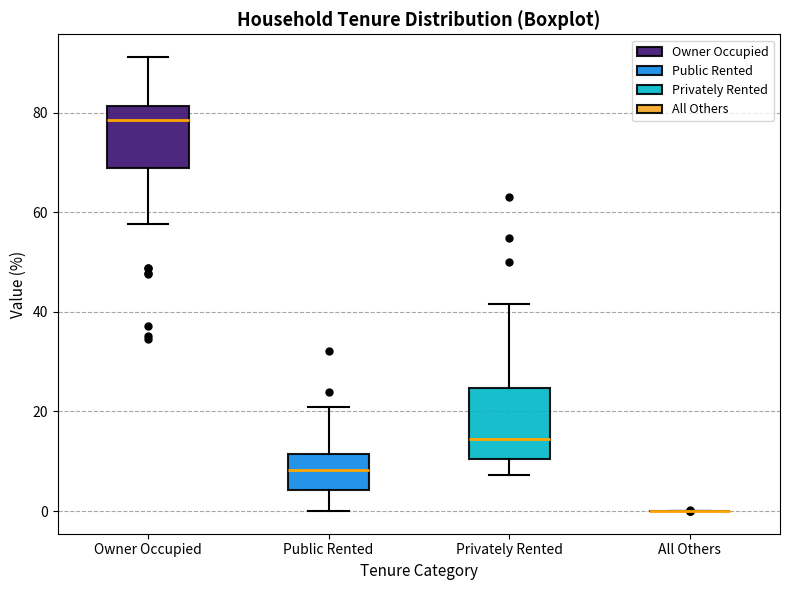

Reading left to right, read every box against the y-axis: the position of its median line, the range the box covers, and the ends of its whiskers. The values are not printed on the chart, so give them approximately, as read against the axis.

Owner Occupied: median 78, box 68 to 82, whiskers 58 to 92
Public Rented: median 8, box 4 to 12, whiskers 0 to 20
Privately Rented: median 14, box 10 to 24, whiskers 8 to 42
All Others: box collapsed to a line at 0, whiskers 0 to 0